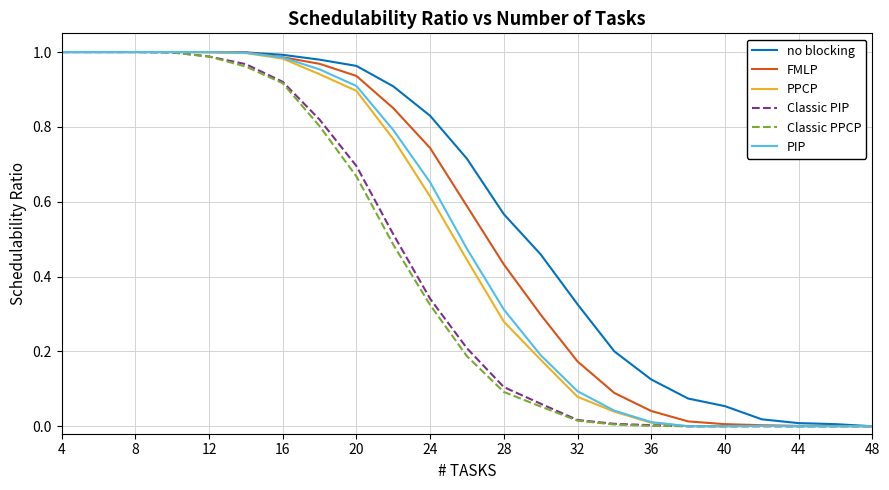

Which series has the largest total across all categories?

no blocking